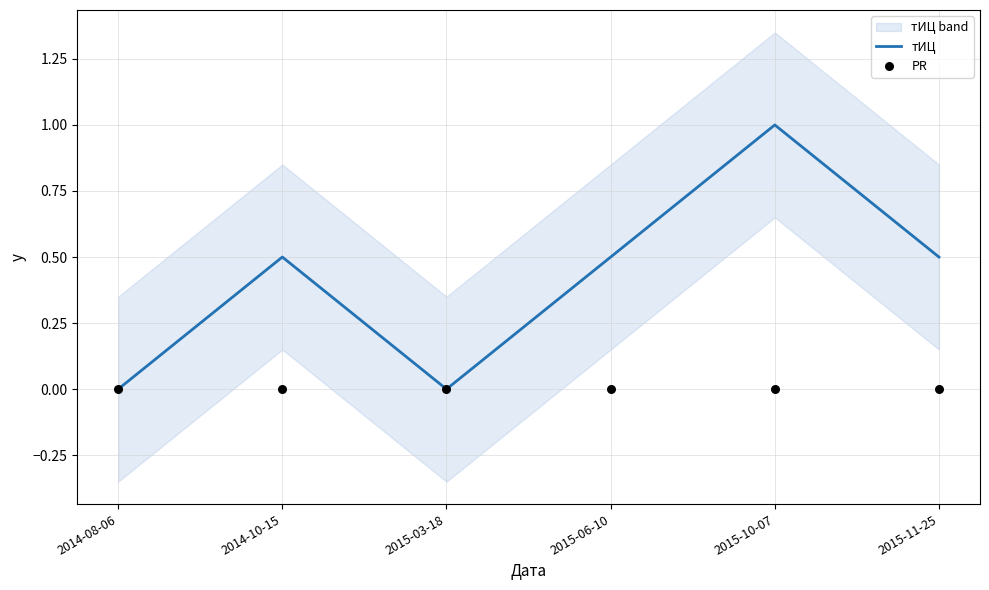

Which series has the largest total across all categories?

тИЦ